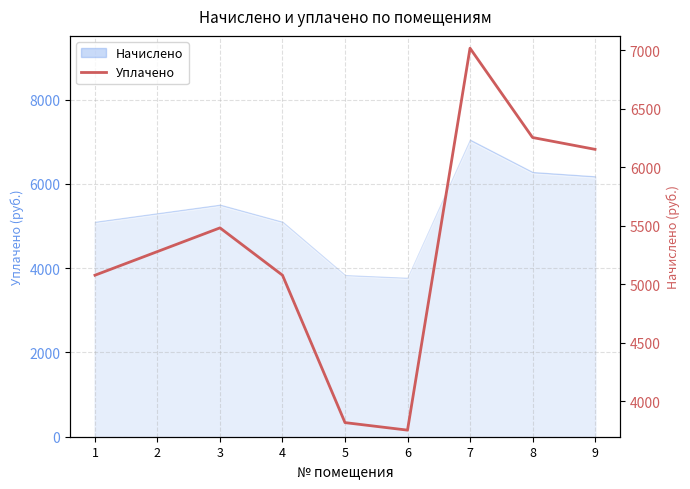

What is the sum of all values?

47896.7